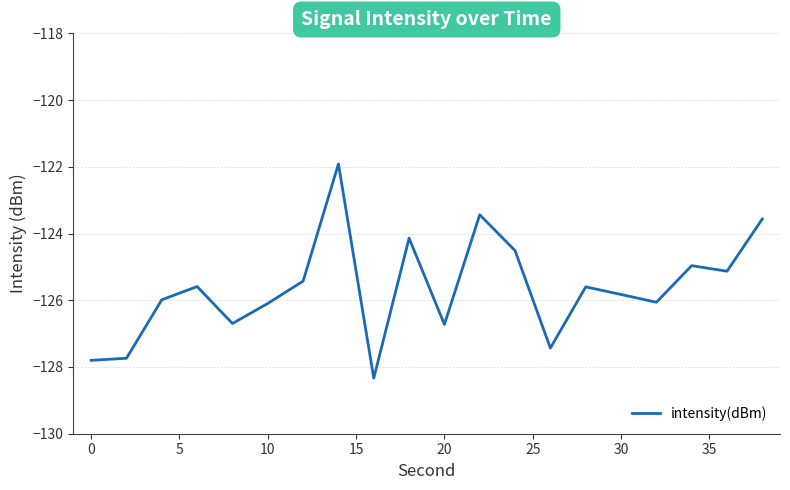

What is the minimum value shown in the chart?

-128.3